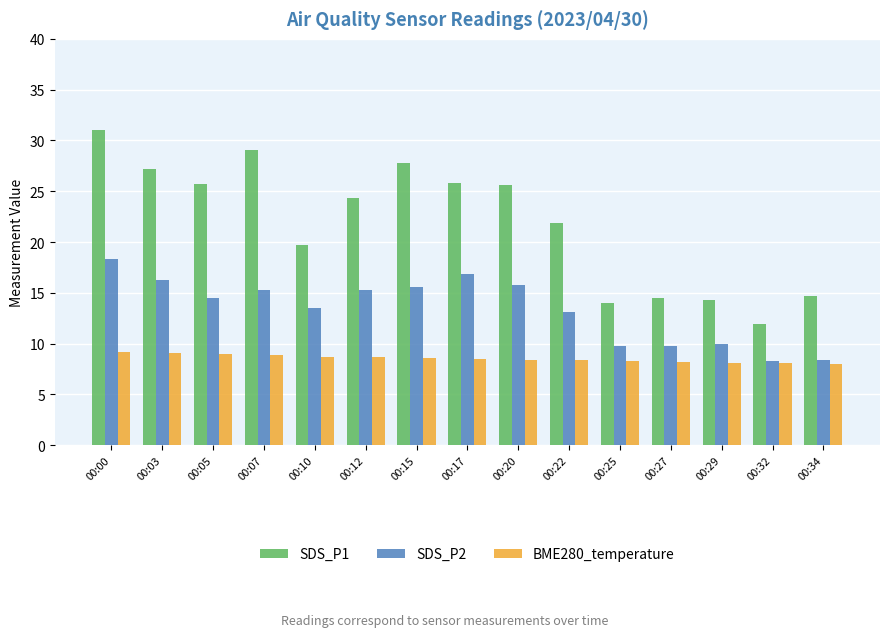

Read the SDS_P1 value at 00:34.

14.7